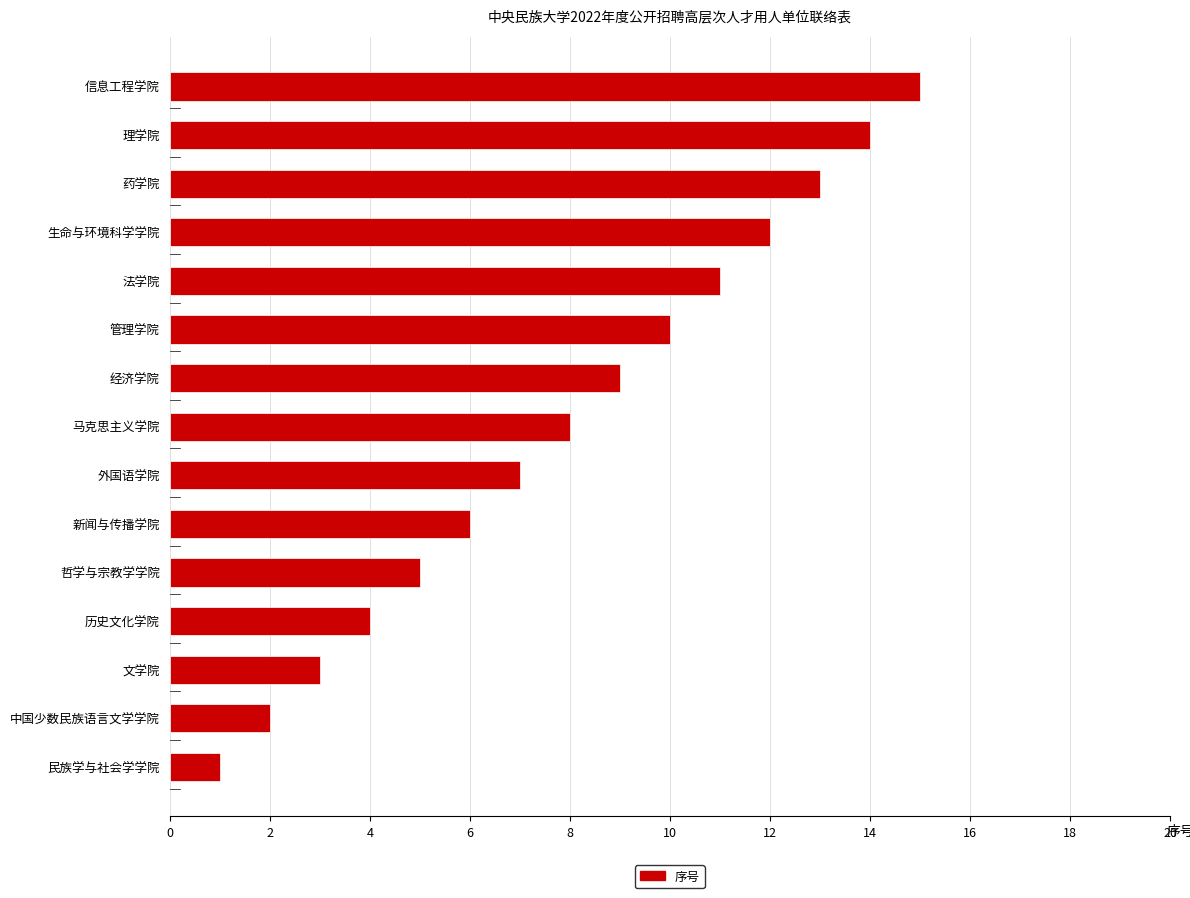

What is the difference between the maximum and minimum values?

14